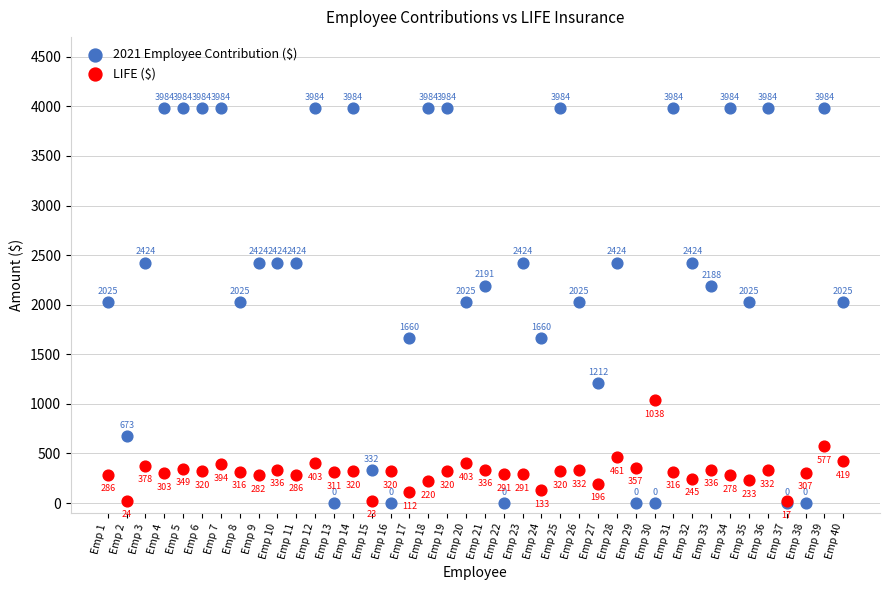

In the 2021 Employee Contribution ($) series, what Y value is closest to 1992?

2025.1